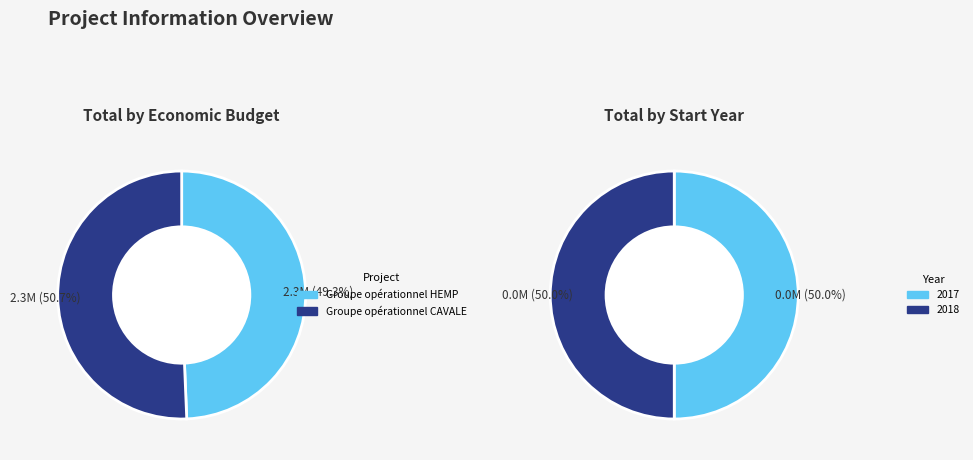

What is the smallest slice in the pie chart?

Groupe opérationnel HEMP